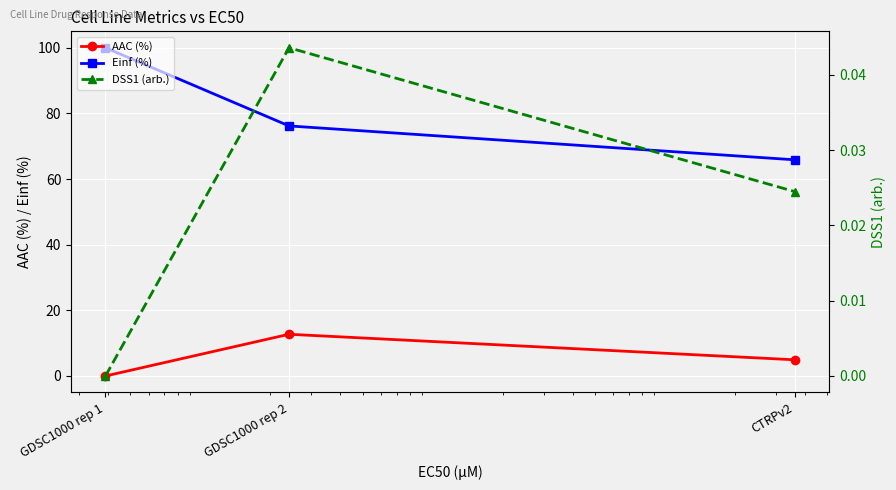

What is the label of the 2nd point from the left?

GDSC1000 rep 2